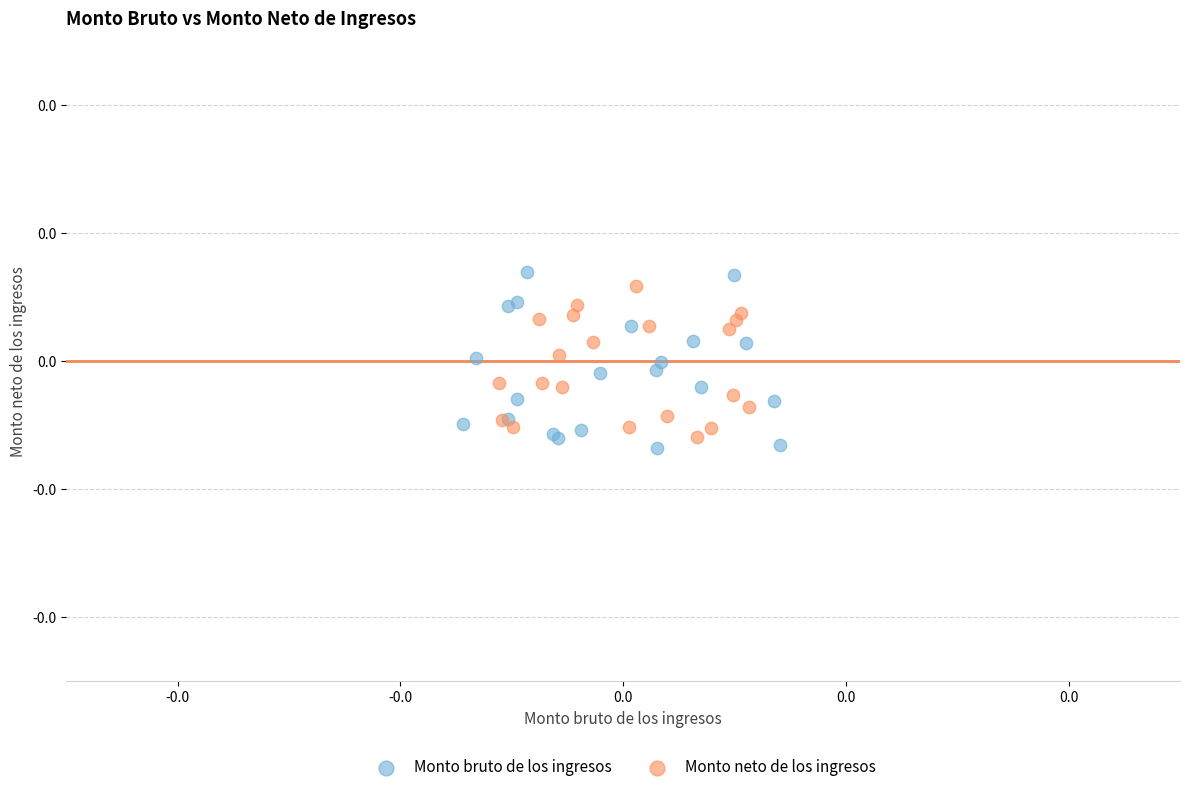

Which series reaches the maximum Y coordinate?

Monto bruto de los ingresos